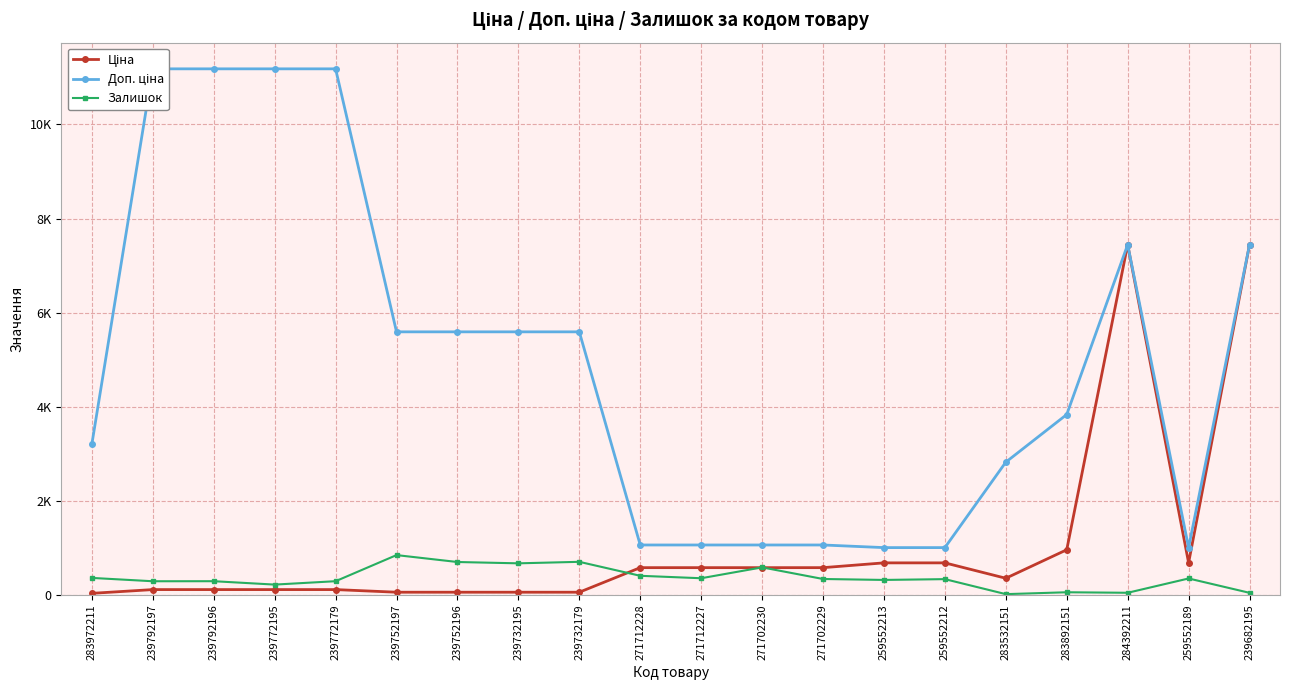

What is the highest value of the Ціна series?

7444.6